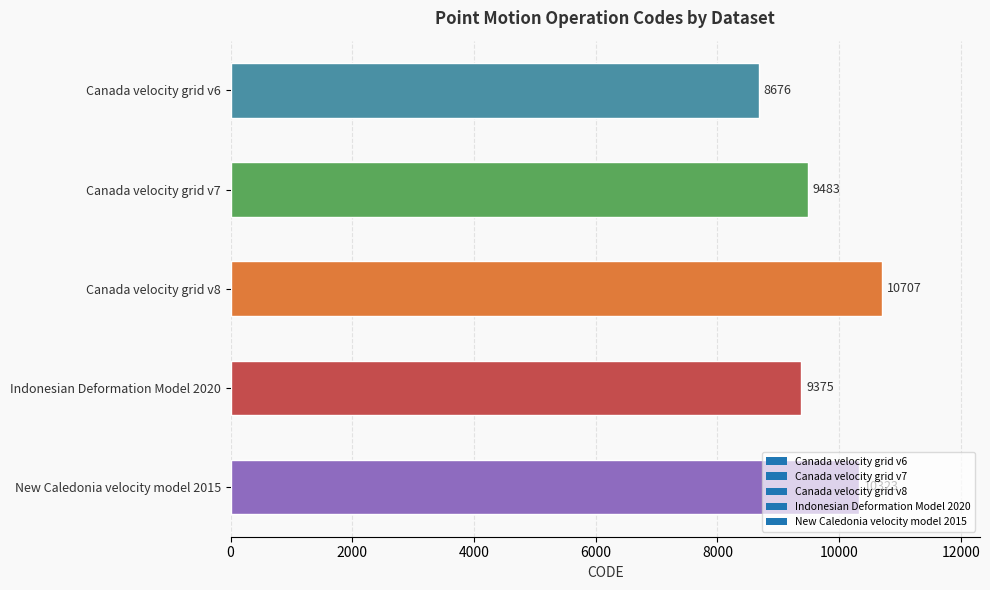

List the labels in order of value, smallest first.

Canada velocity grid v6, Indonesian Deformation Model 2020, Canada velocity grid v7, New Caledonia velocity model 2015, Canada velocity grid v8